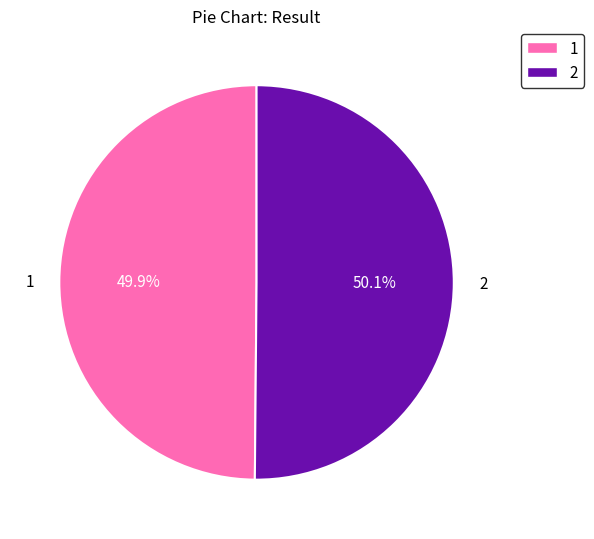

Combined, do 2 and 1 account for over 50%?

Yes